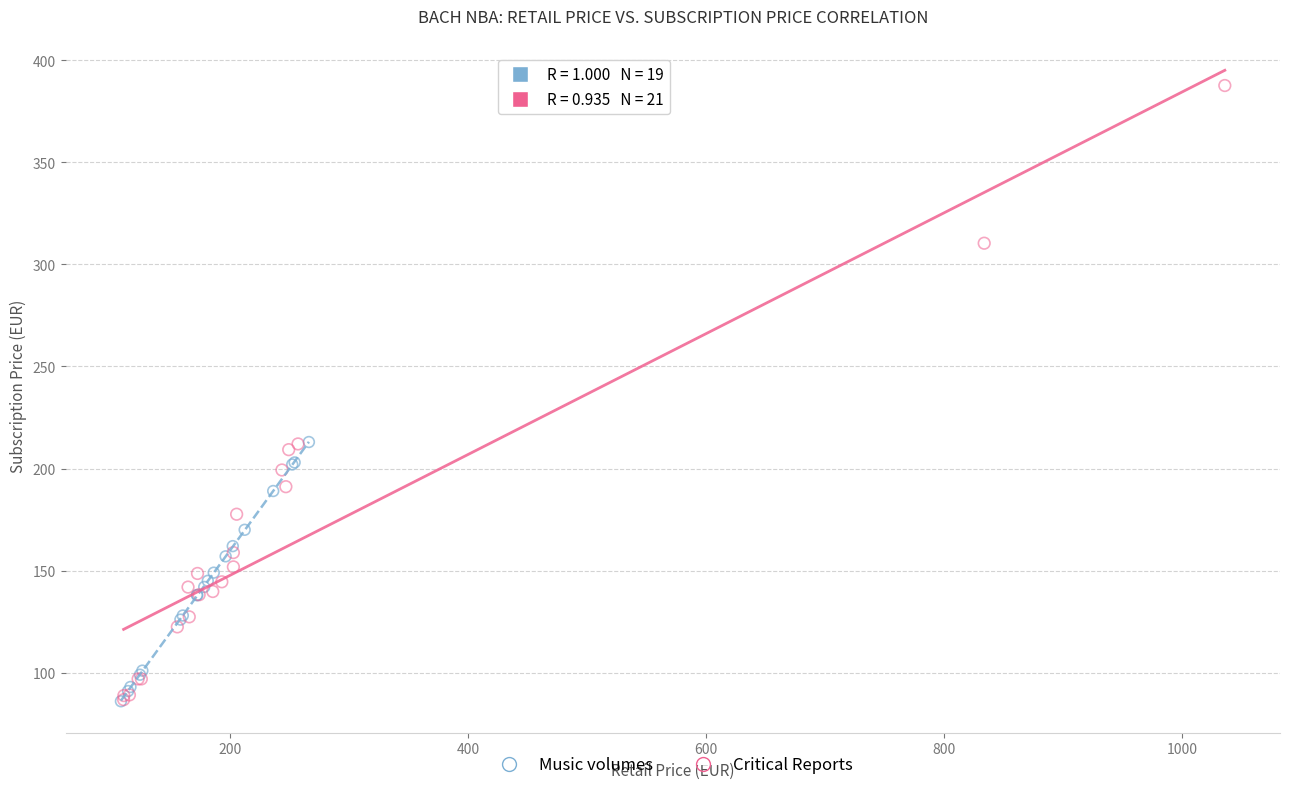

Which series has the widest spread of Y values?

Critical Reports